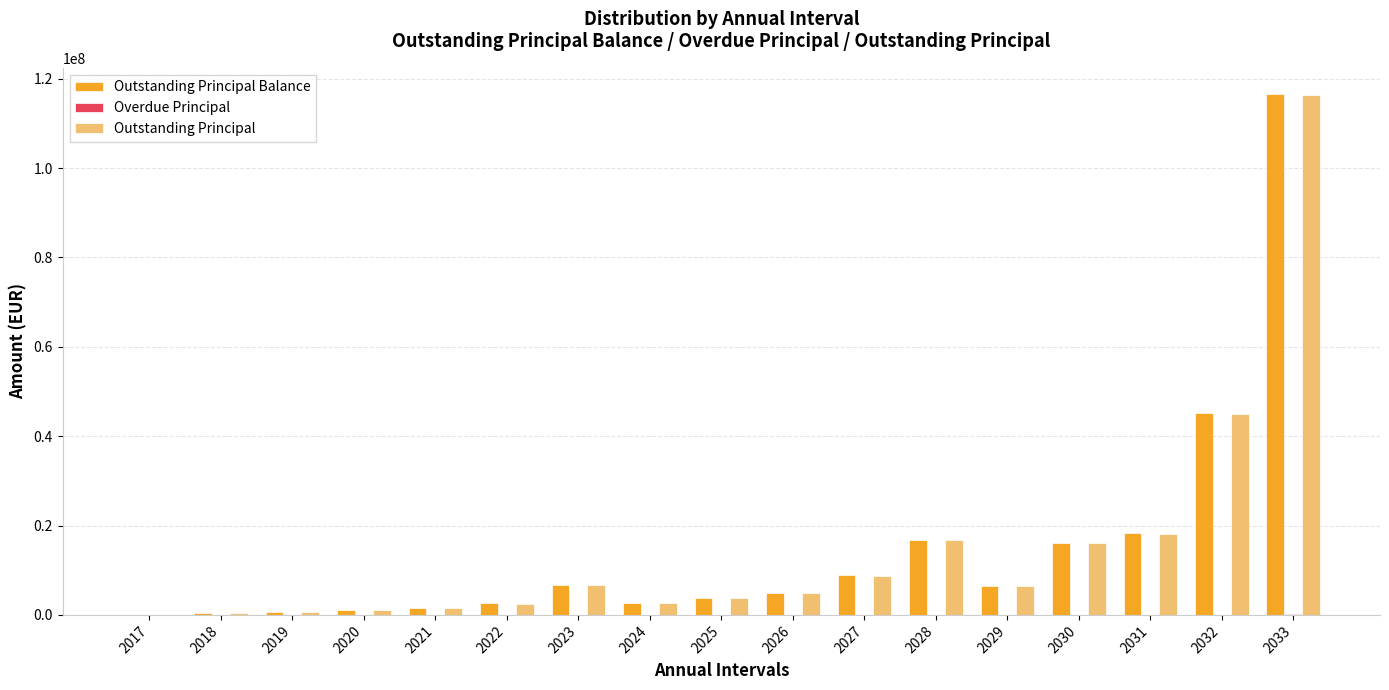

The value of Outstanding Principal Balance at 2028 is 16852733.6. True or false?

True